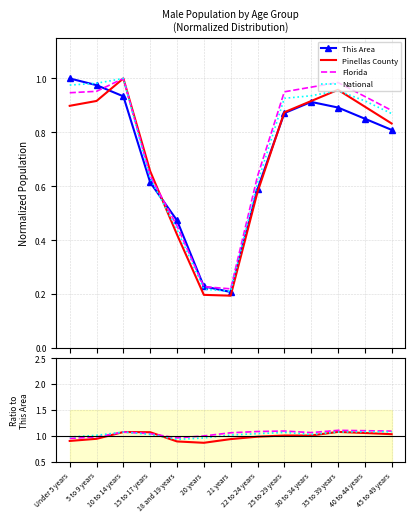

What are all the series names shown in the legend?

This Area, Pinellas County, Florida, National